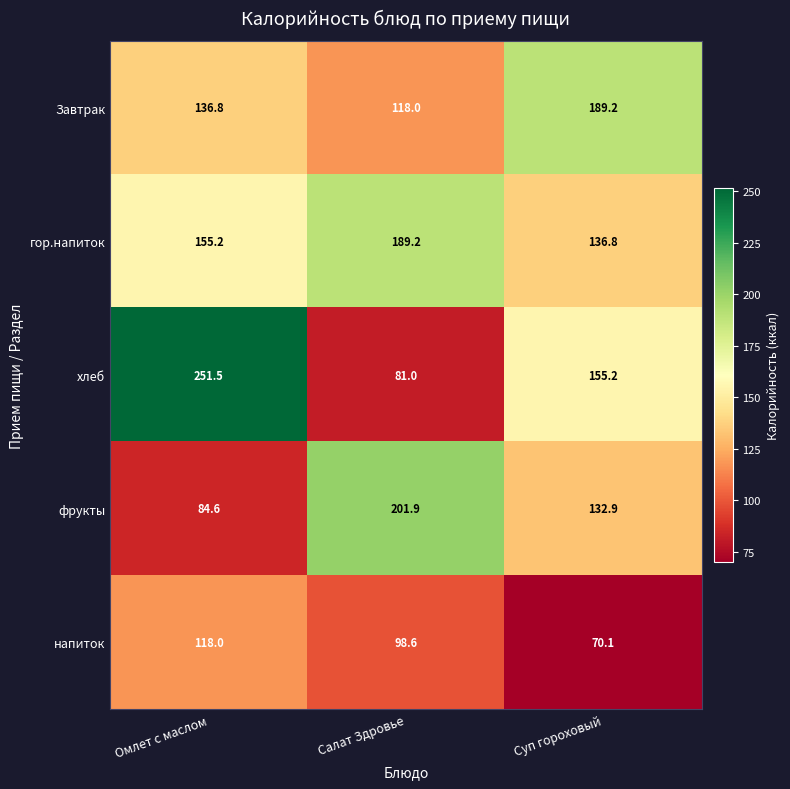

Between Салат Здровье and Суп гороховый, which series saw the biggest shift?

хлеб